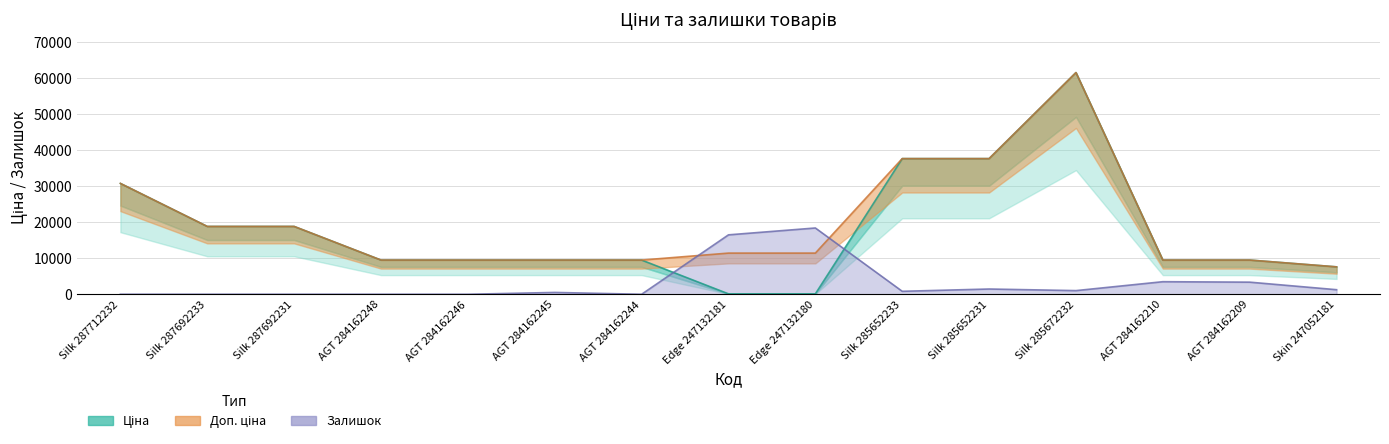

What position from the left is AGT 284162248?

4